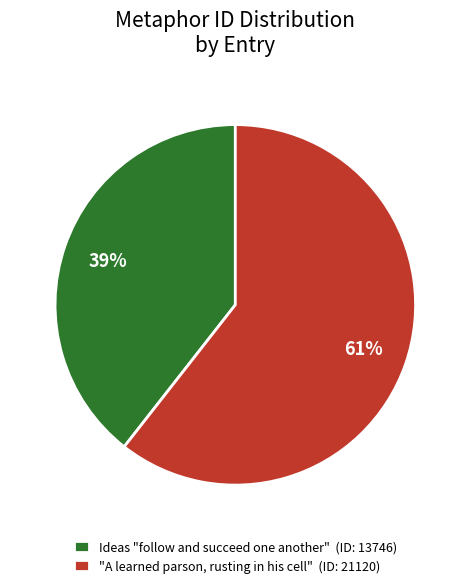

Which slice represents more than half of the pie?

"A learned parson, rusting in his cell" (ID: 21120)